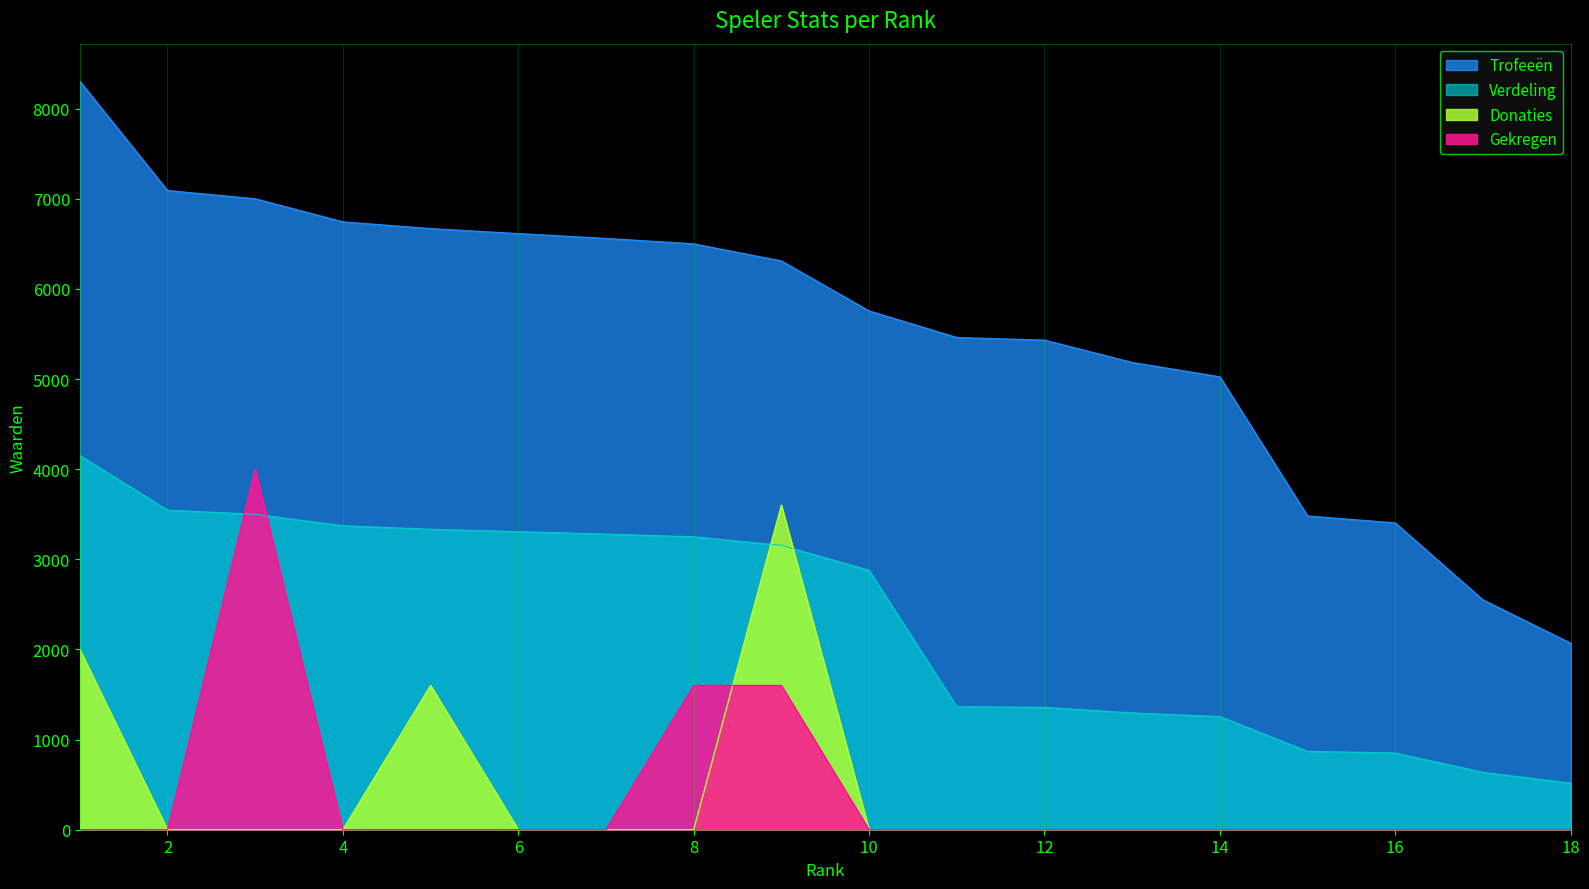

How many data points in Trofeeën are above 6310?

8